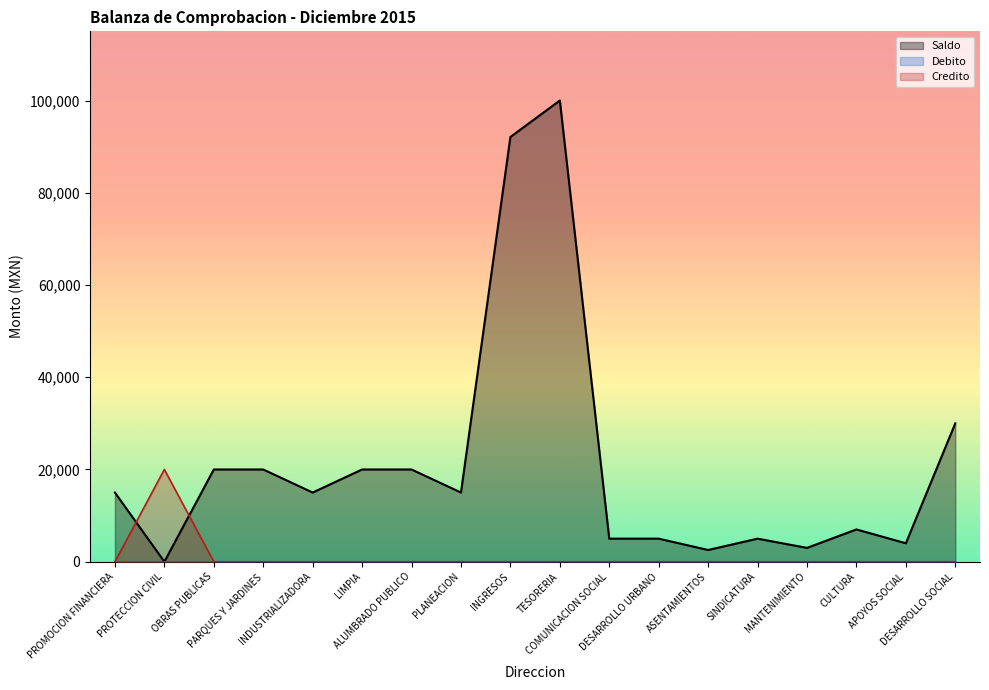

Reading left to right, extract all data points from this chart.

Saldo: 15000.0	0.0	20000.0	20000.0	15000.0	20000.0	20000.0	15000.0	92100.0	100000.0	5000.0	5000.0	2542.8	5000.0	3000.0	7000.0	4000.0	30000.0
Debito: 0.0	0.0	0.0	0.0	0.0	0.0	0.0	0.0	0.0	0.0	0.0	0.0	0.0	0.0	0.0	0.0	0.0	0.0
Credito: 0.0	20000.0	0.0	0.0	0.0	0.0	0.0	0.0	0.0	0.0	0.0	0.0	0.0	0.0	0.0	0.0	0.0	0.0